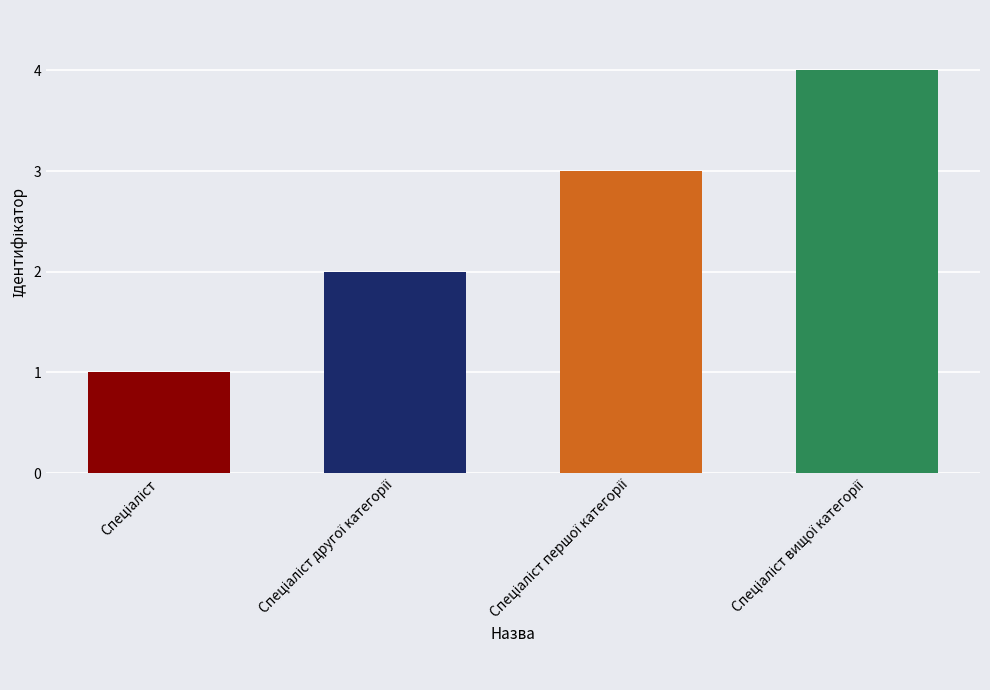

What is the maximum value shown in the chart?

4